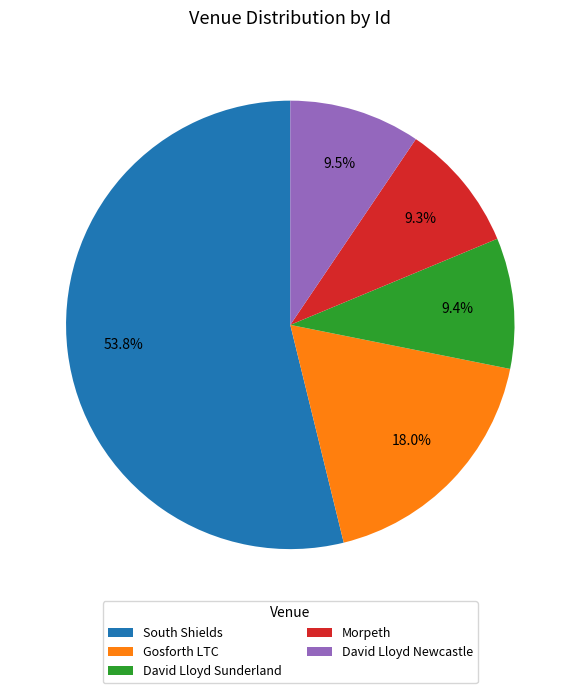

Which category has the biggest portion of the pie?

South Shields